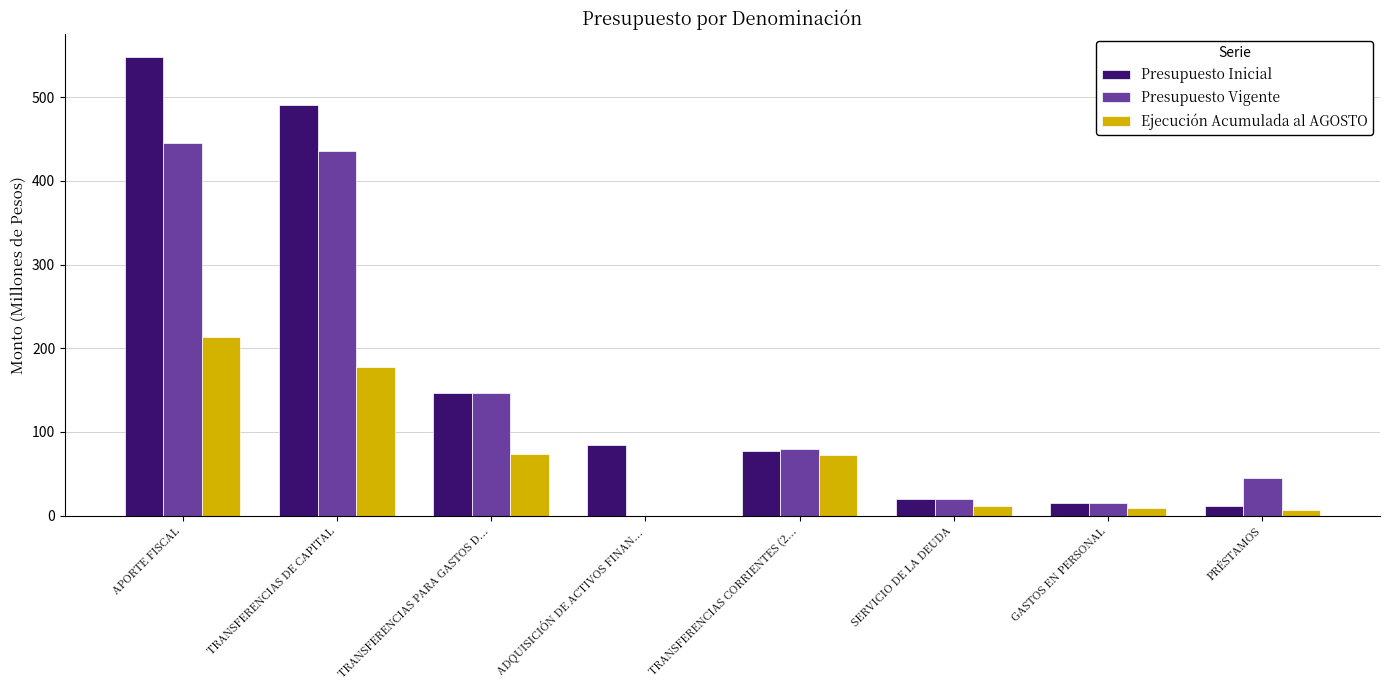

Which series has the largest total across all categories?

Presupuesto Inicial